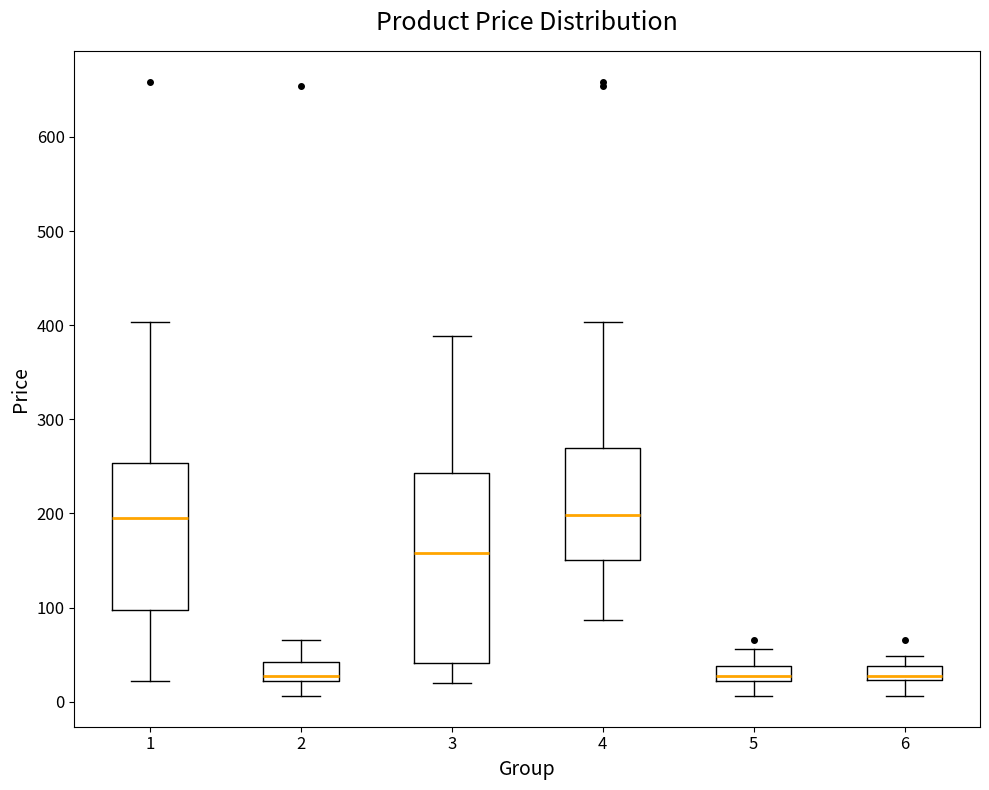

Which box is the tallest, from its lower edge to its upper edge?

3